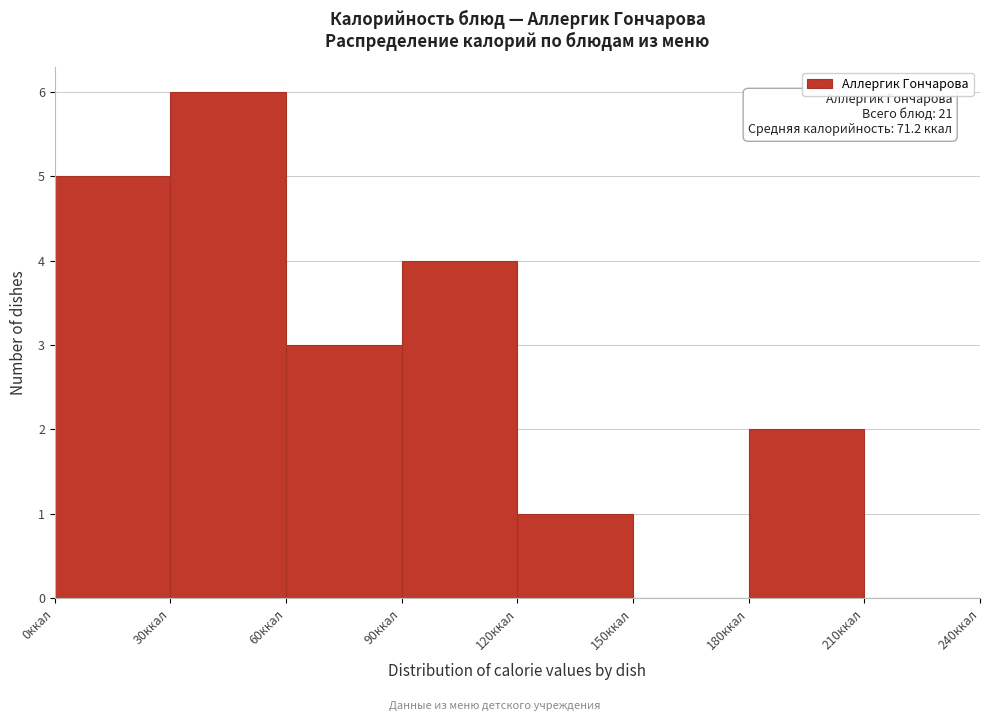

Over which range of the x-axis is the bar tallest?

30 to 60